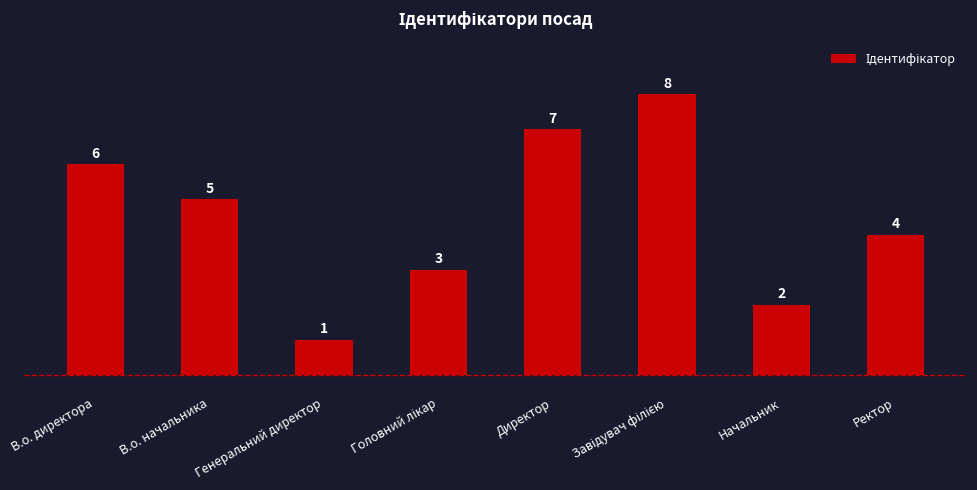

Reading left to right, extract all data points from this chart.

6	5	1	3	7	8	2	4